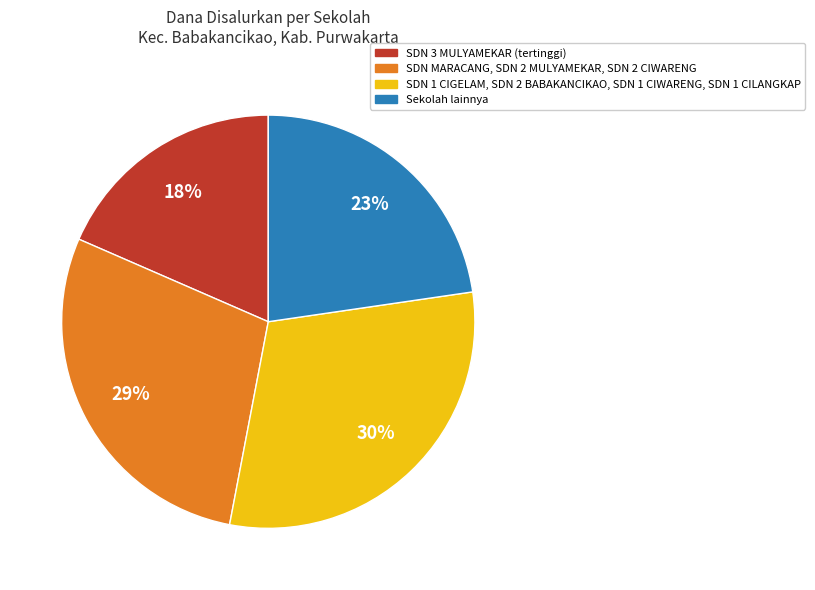

True or false: SDN MARACANG, SDN 2 MULYAMEKAR, SDN 2 CIWARENG accounts for 39% of the total.

False